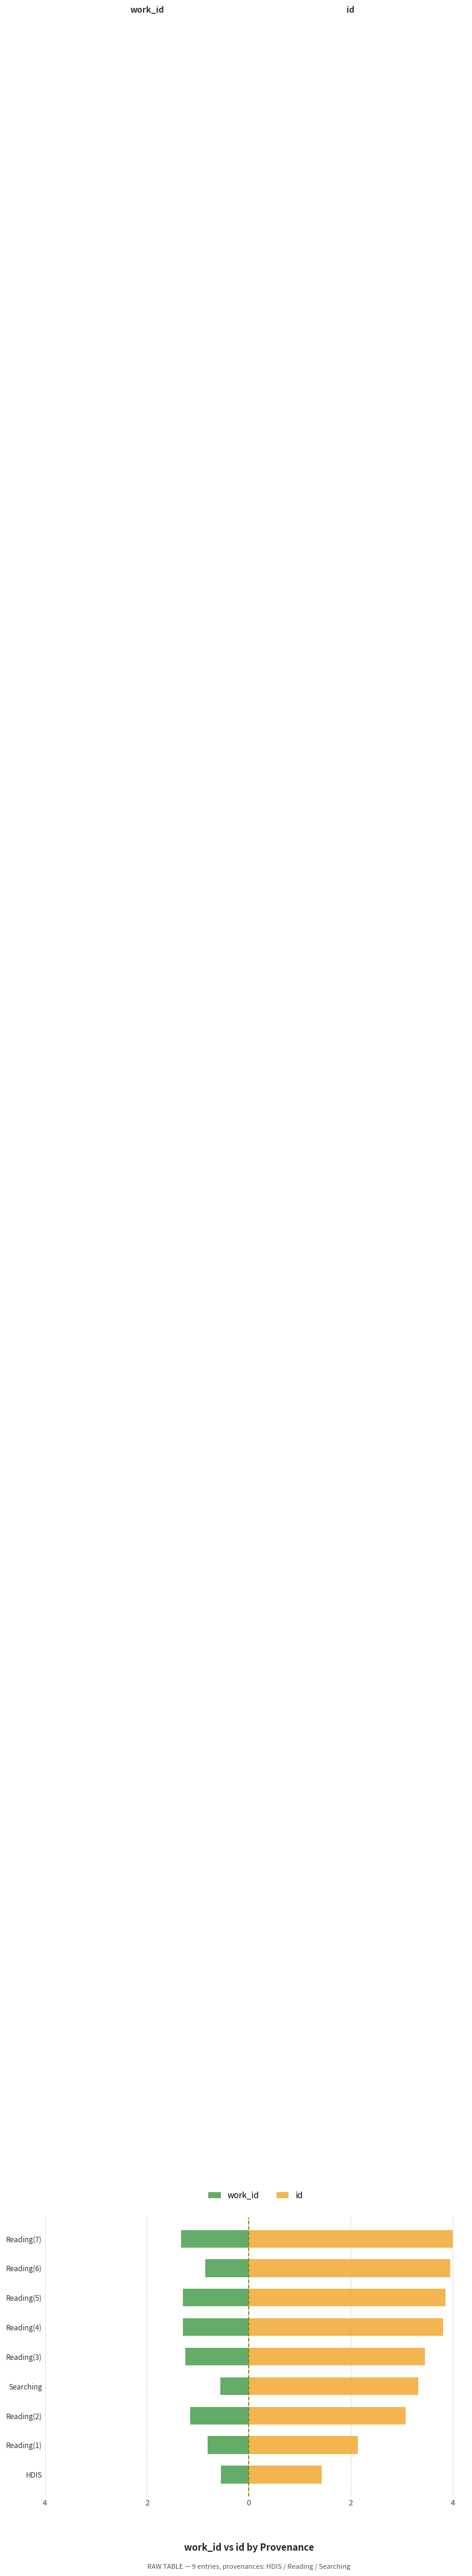

Which series changed the most between Reading(6) and Reading(7)?

work_id